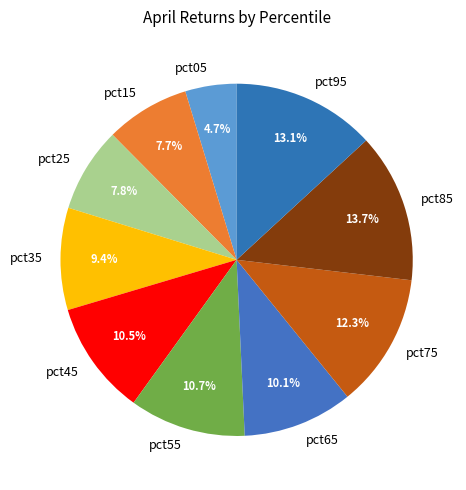

What percentage is the pct55 slice, to the nearest percent?

11%